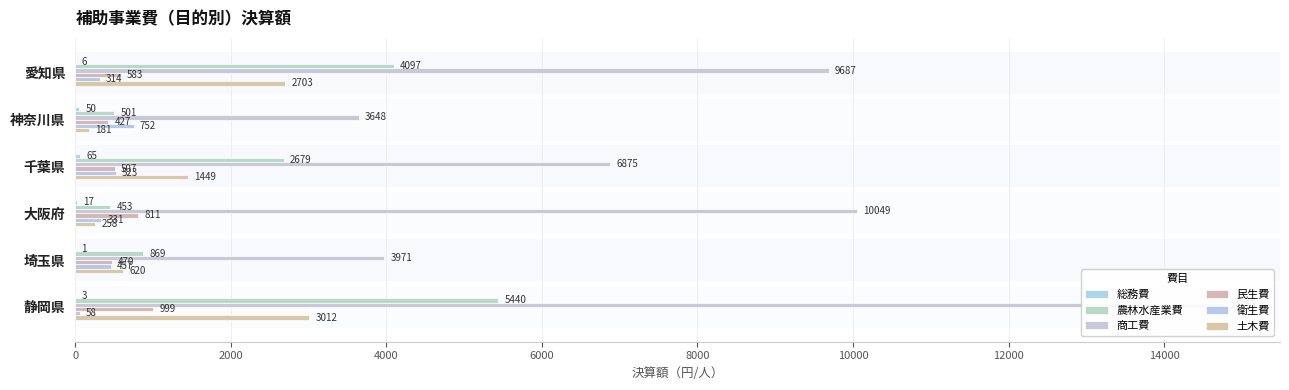

What is the approximate value of 衛生費 at 愛知県?

314